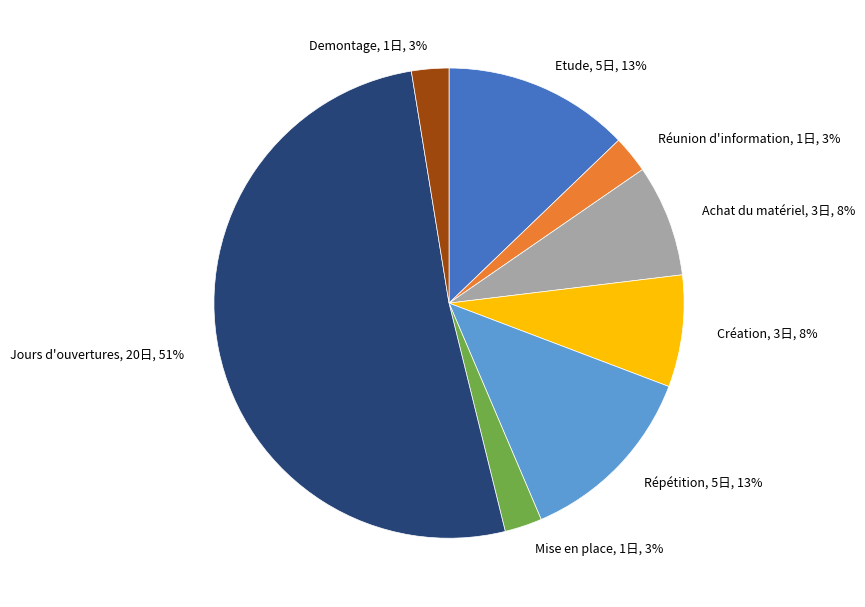

Which slice is the largest?

Jours d'ouvertures